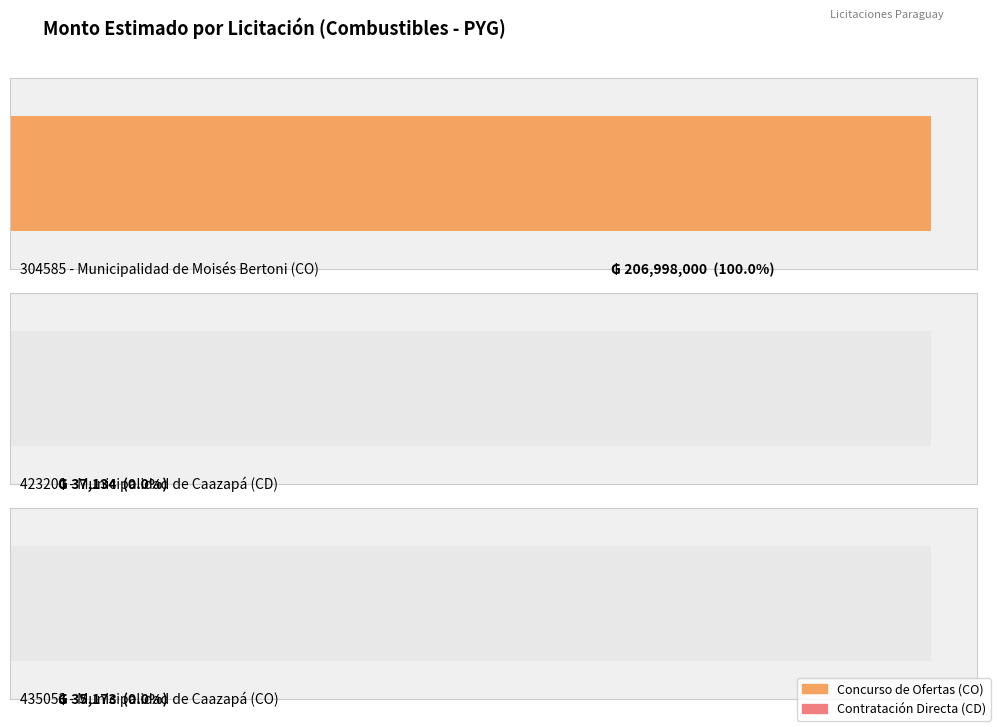

Are the bars grouped side by side (vs. stacked)?

No